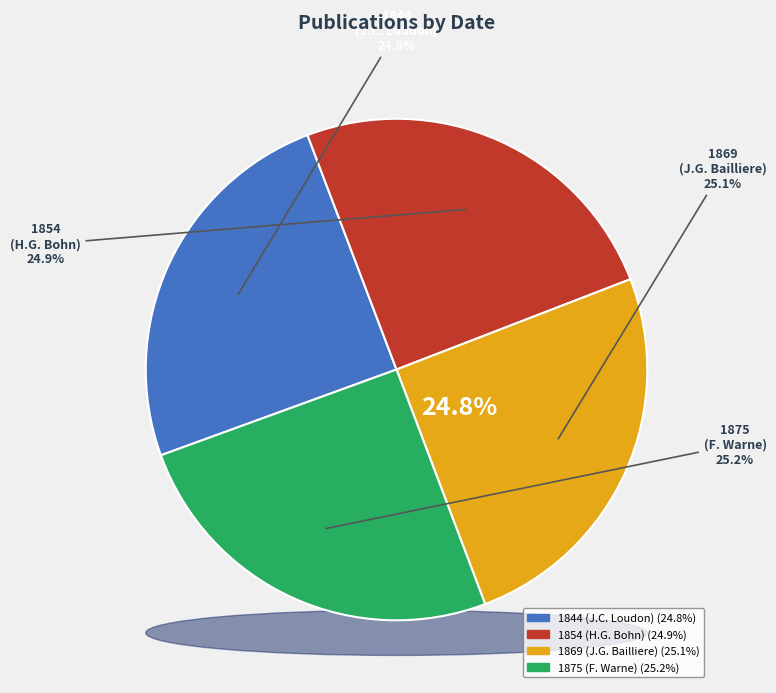

Is it true that 1844 (Loudon, J.C. Loudon) is 35% of the pie?

False